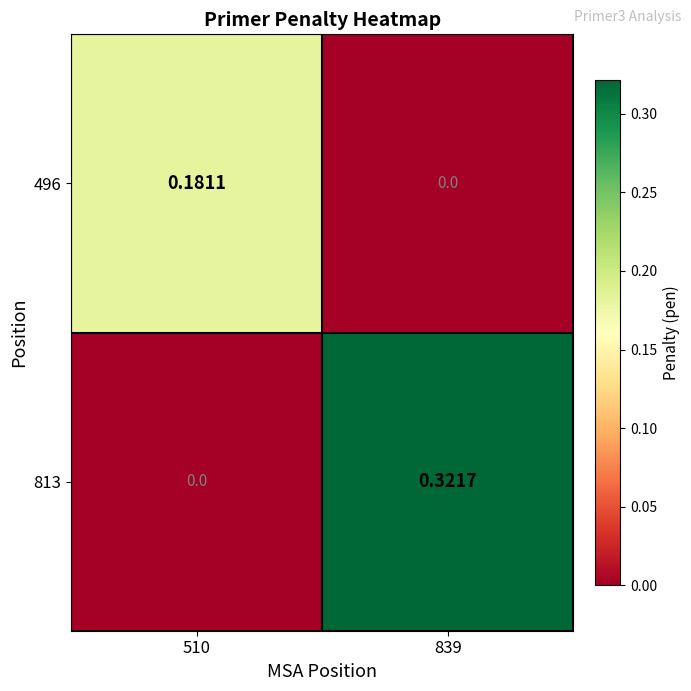

Is the value of 496 at 510 greater than the value of 813 at 839?

No